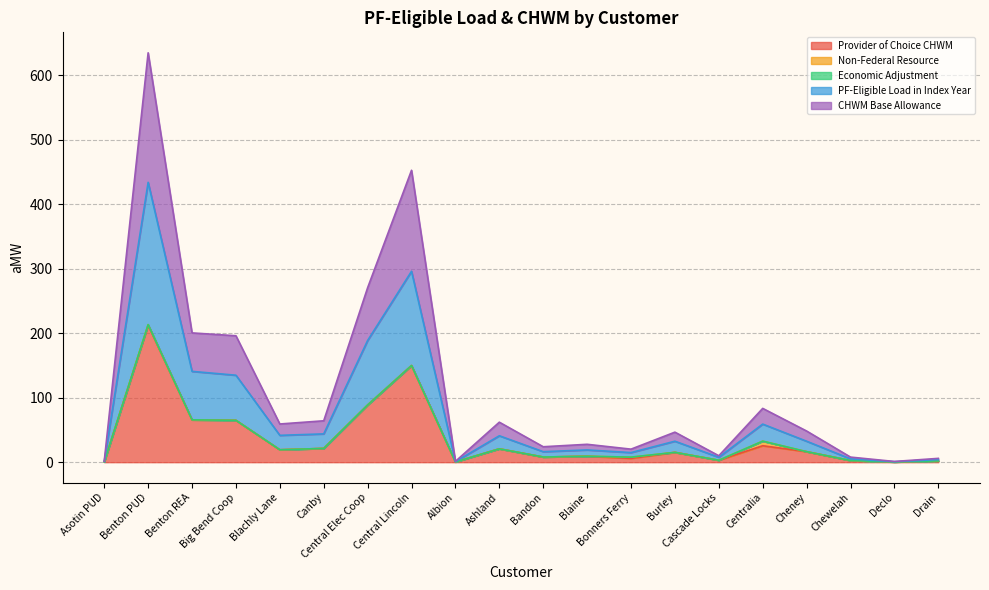

What is the total value across all series at Cheney?

48.4